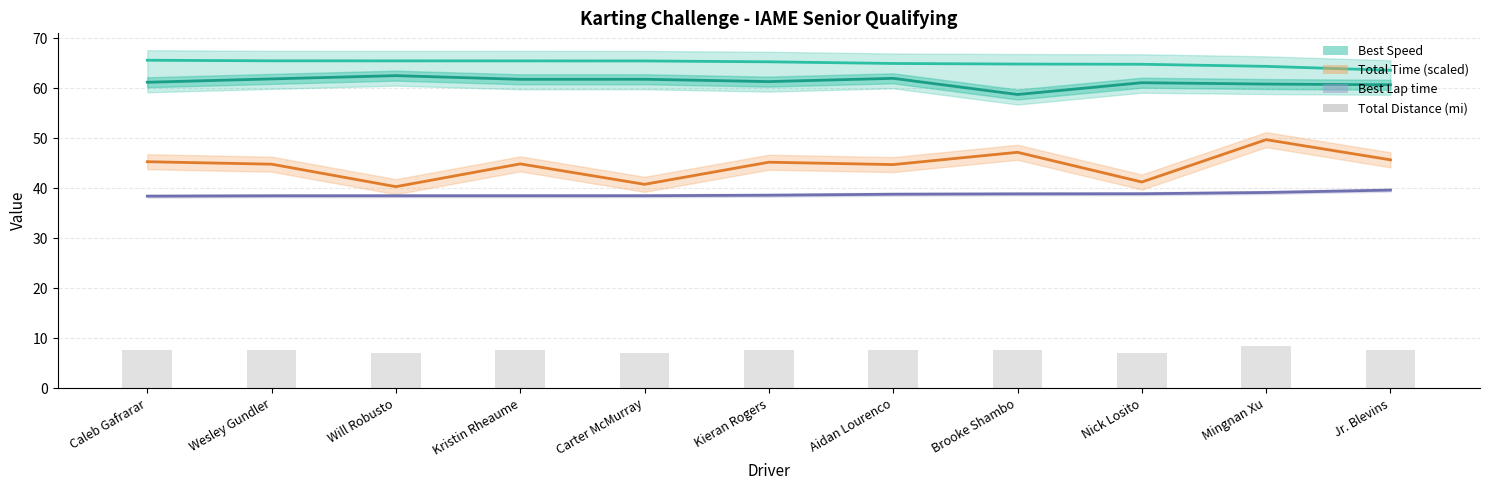

The value of Total Time (scaled) line at Brooke Shambo is 47.2. True or false?

True